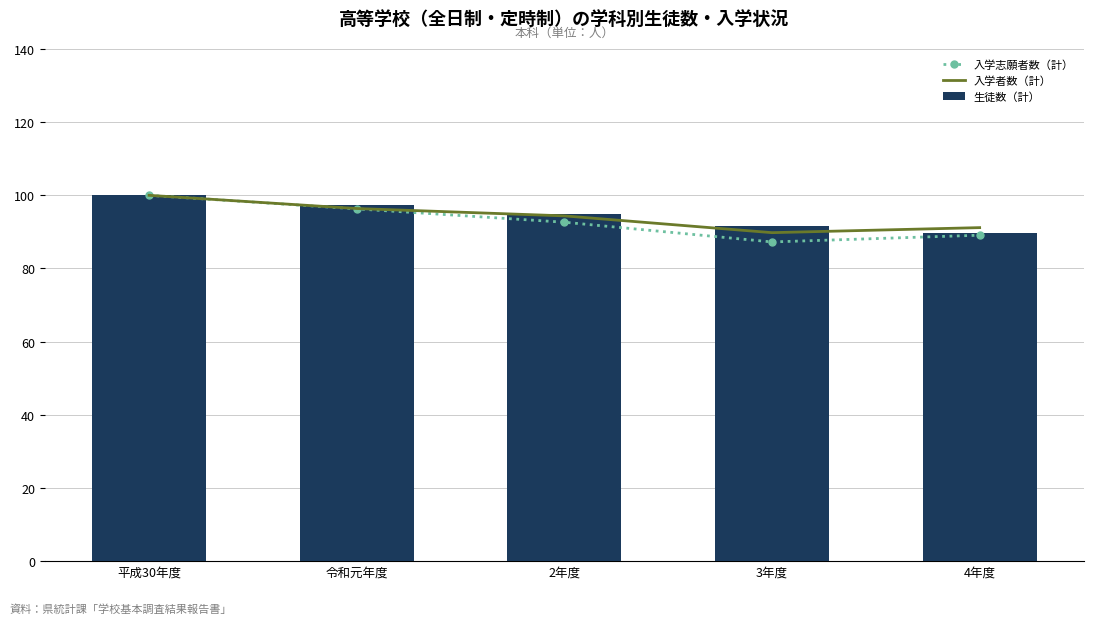

How many data points in 生徒数（計） are less than 94?

2